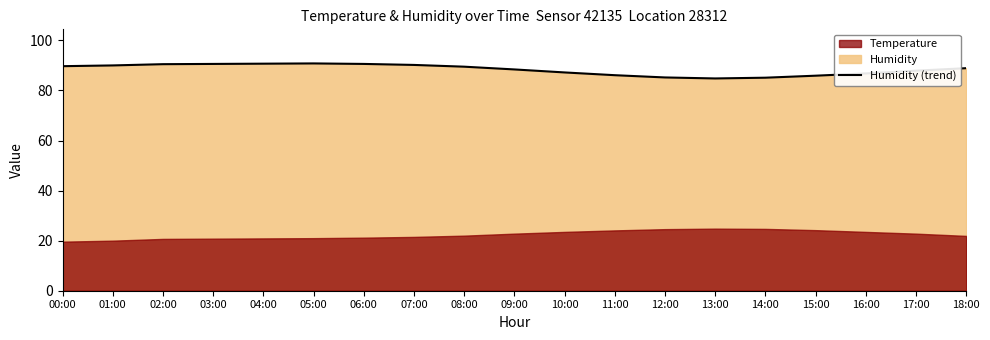

Rank the categories by value from lowest to highest.

13:00, 14:00, 12:00, 15:00, 11:00, 16:00, 10:00, 17:00, 09:00, 18:00, 08:00, 00:00, 01:00, 07:00, 02:00, 03:00, 06:00, 04:00, 05:00